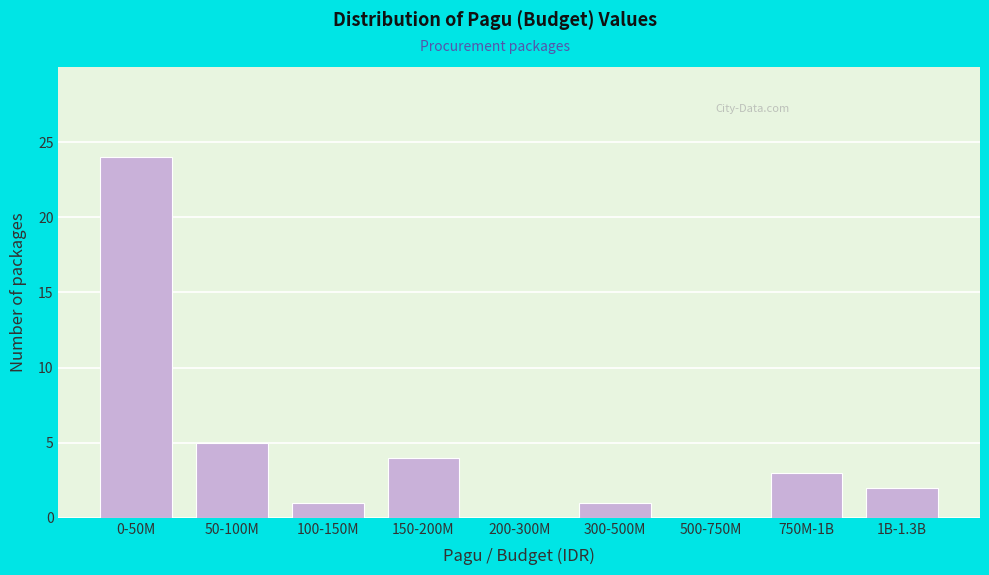

Reading left to right, extract all data points from this chart.

0-50M=24	50-100M=5	100-150M=1	150-200M=4	200-300M=0	300-500M=1	500-750M=0	750M-1B=3	1B-1.3B=2